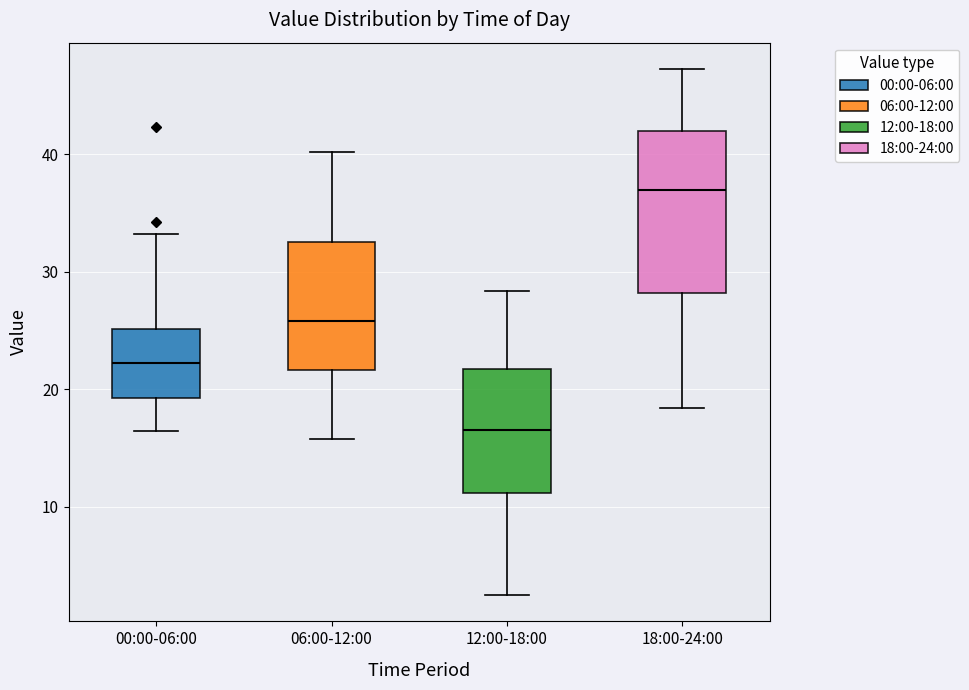

Comparing the boxes themselves (not the whiskers), which one is the tallest?

18:00-24:00